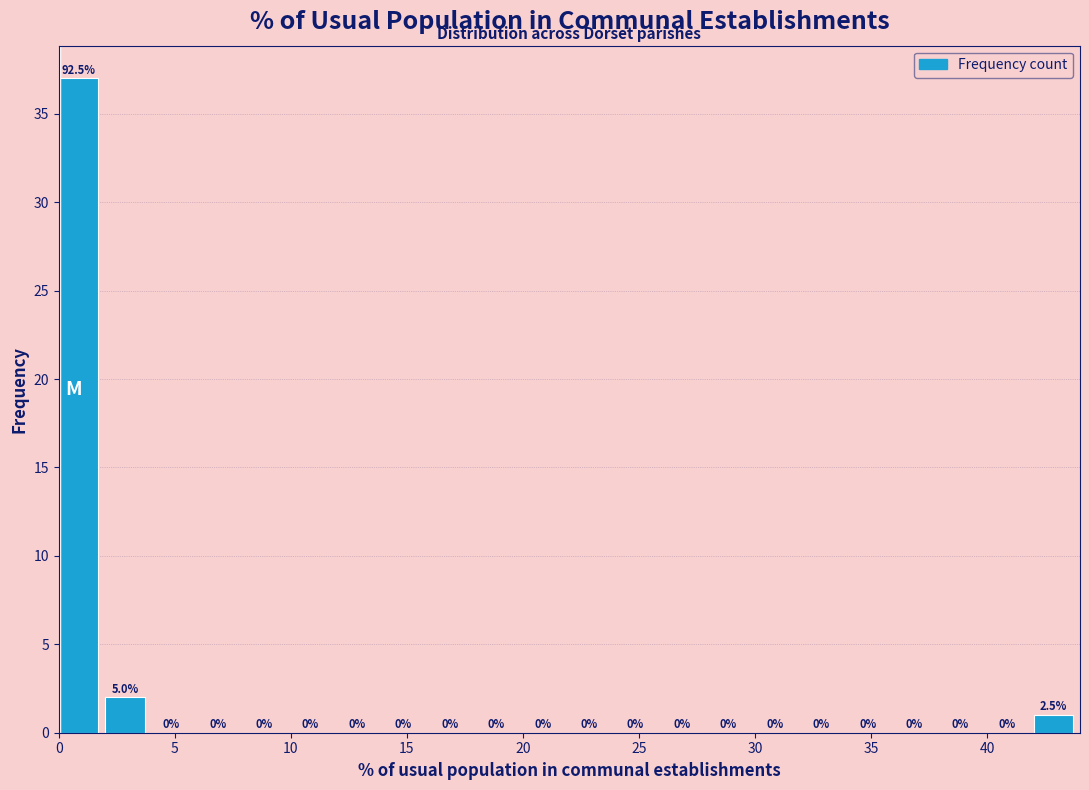

Over which range of the x-axis is the bar tallest?

0 to 2